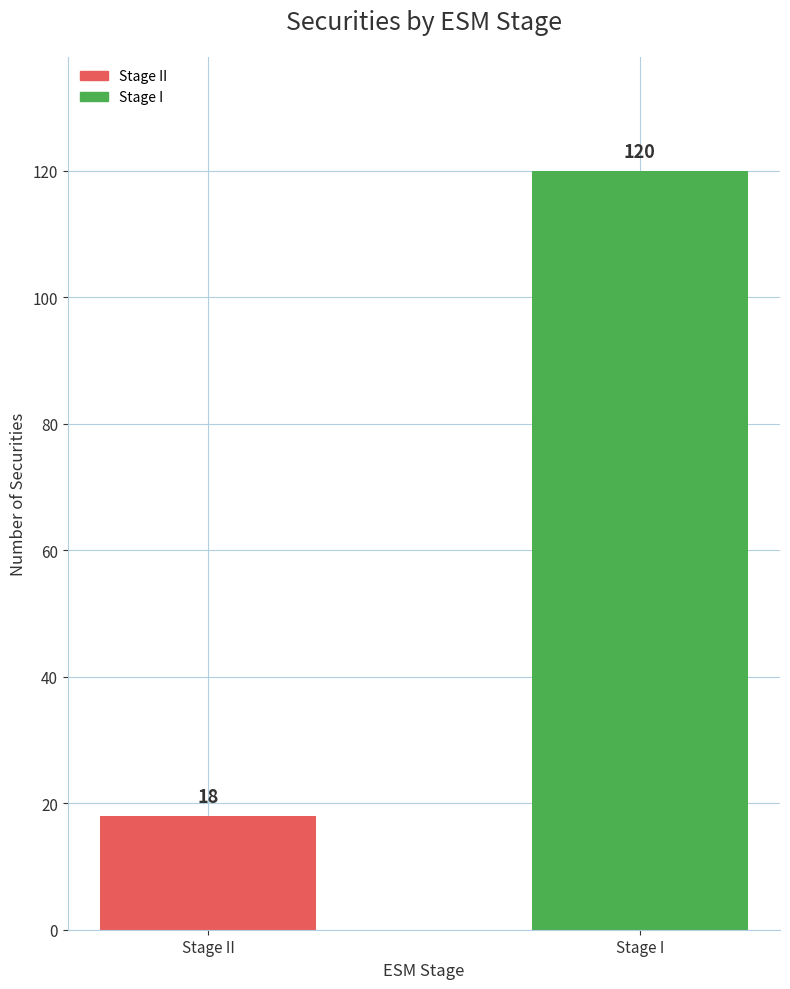

What is the label of the 2nd bar from the right?

Stage II